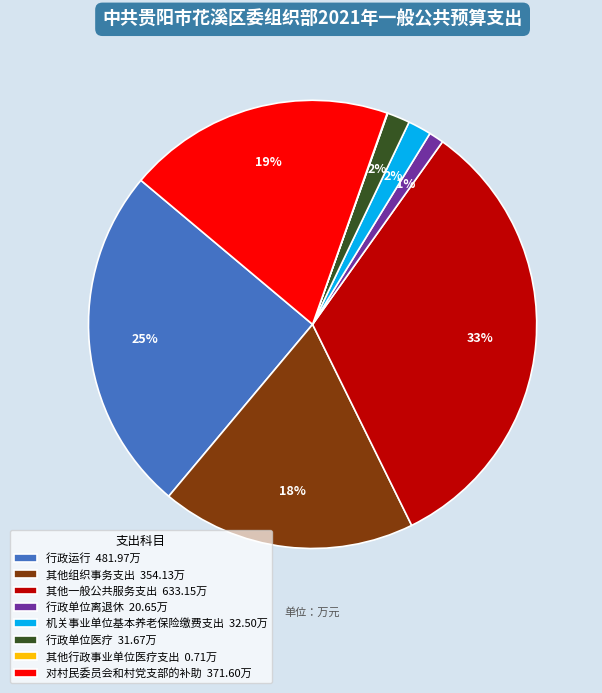

To the nearest percent, what is the difference between the 行政运行 481.97万 and 行政单位离退休 20.65万 slice percentages?

24%